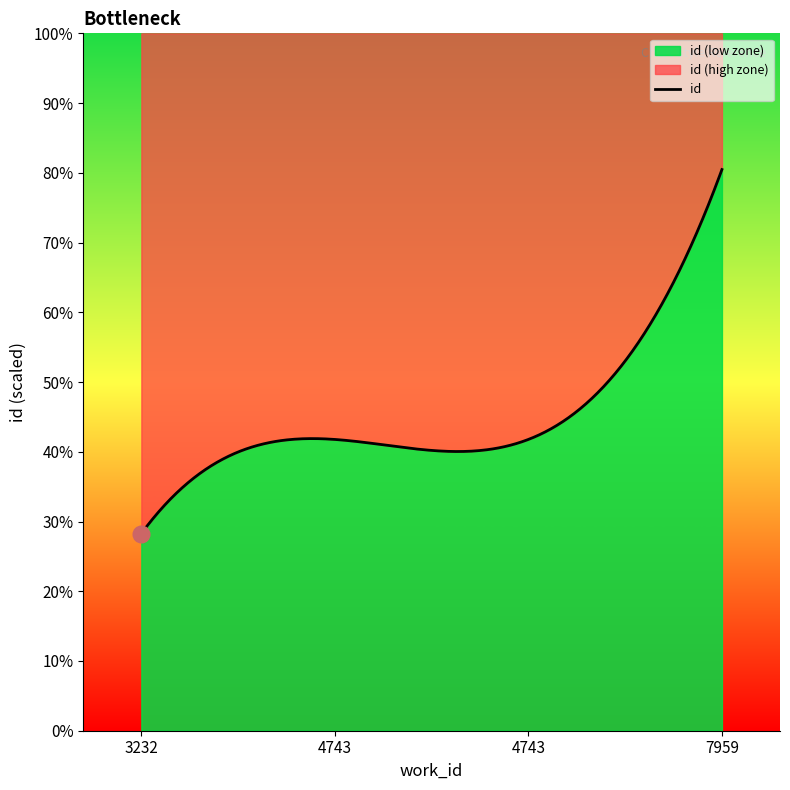

Does the chart have visible grid lines?

No